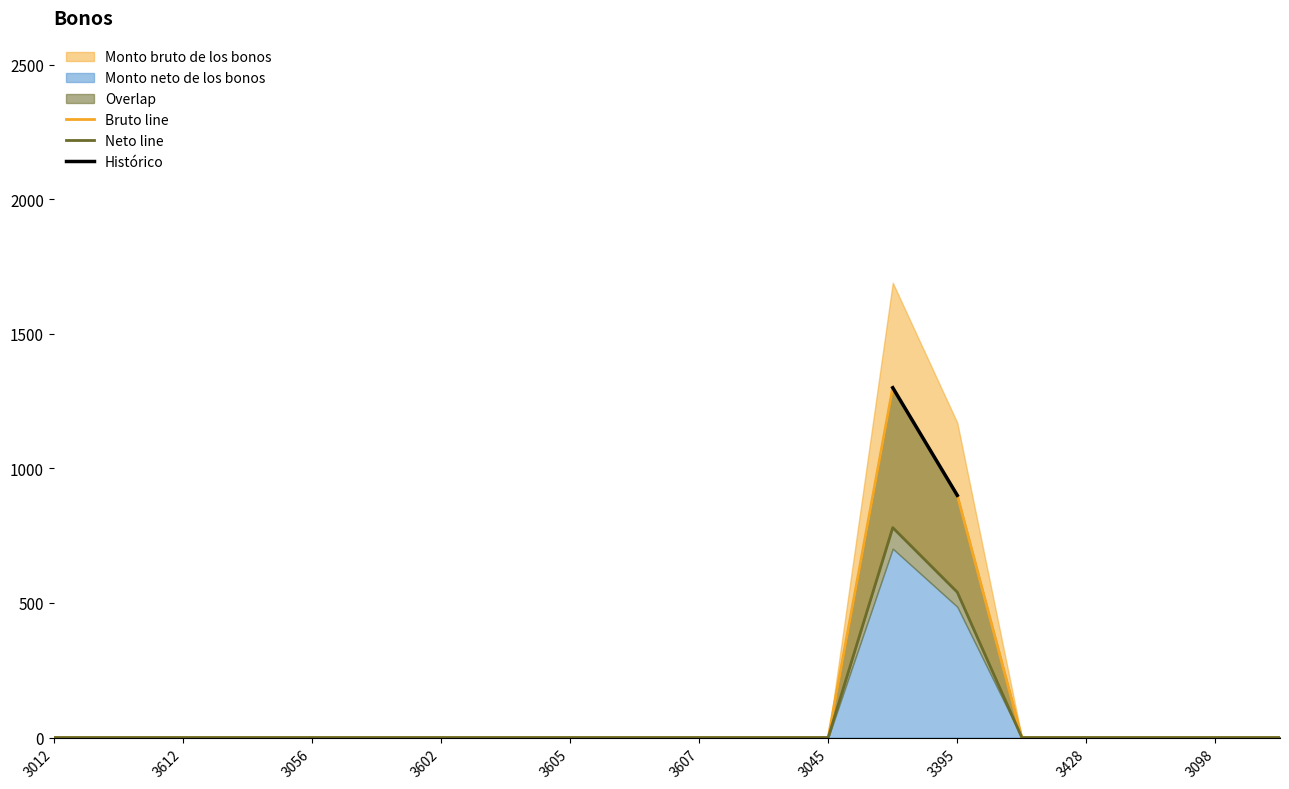

How many values in Bruto line are above zero?

2